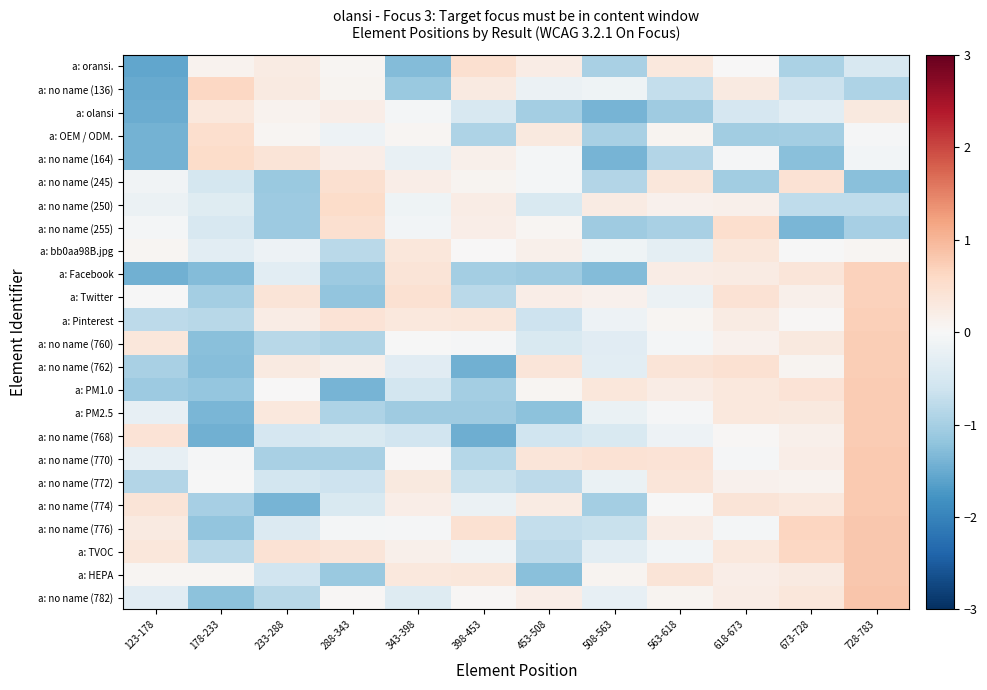

Which has a higher value, 673-728 or 178-233?

178-233